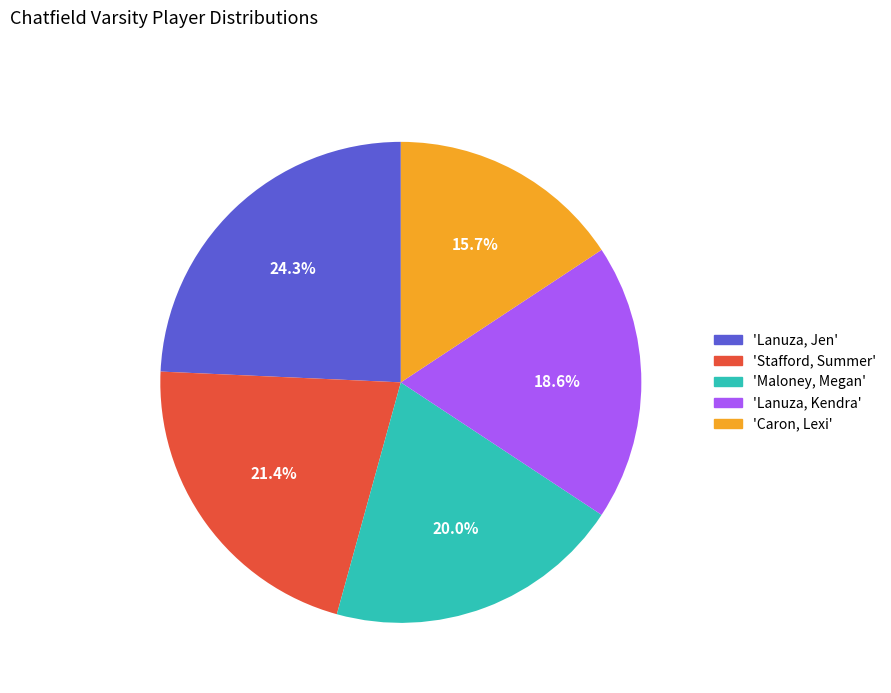

Count the number of slices in the pie.

5